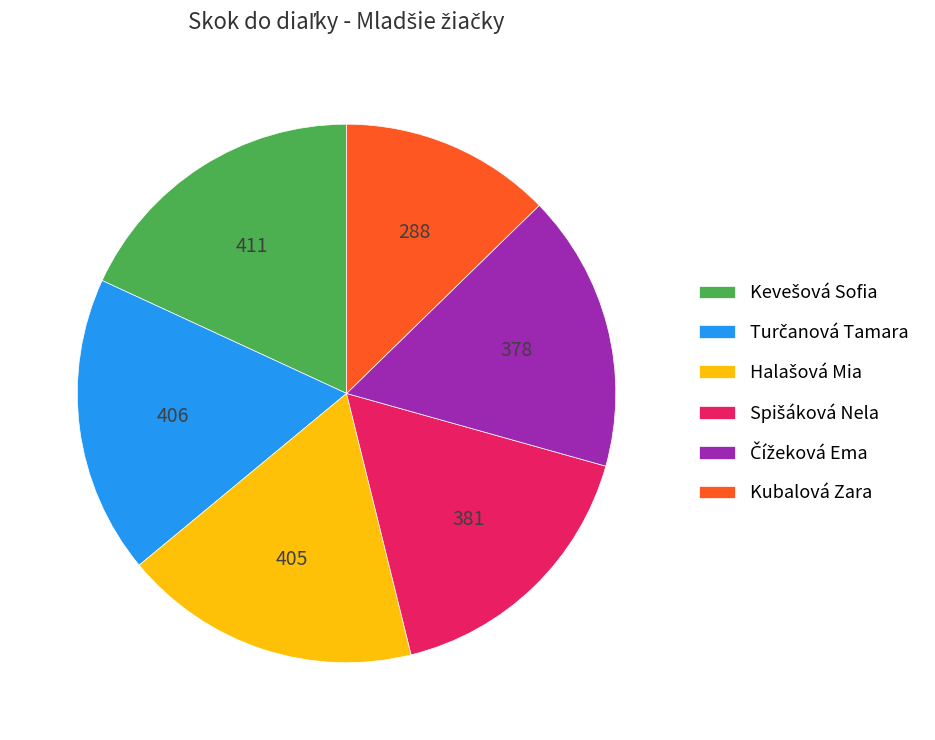

Is there a majority slice in this chart?

No